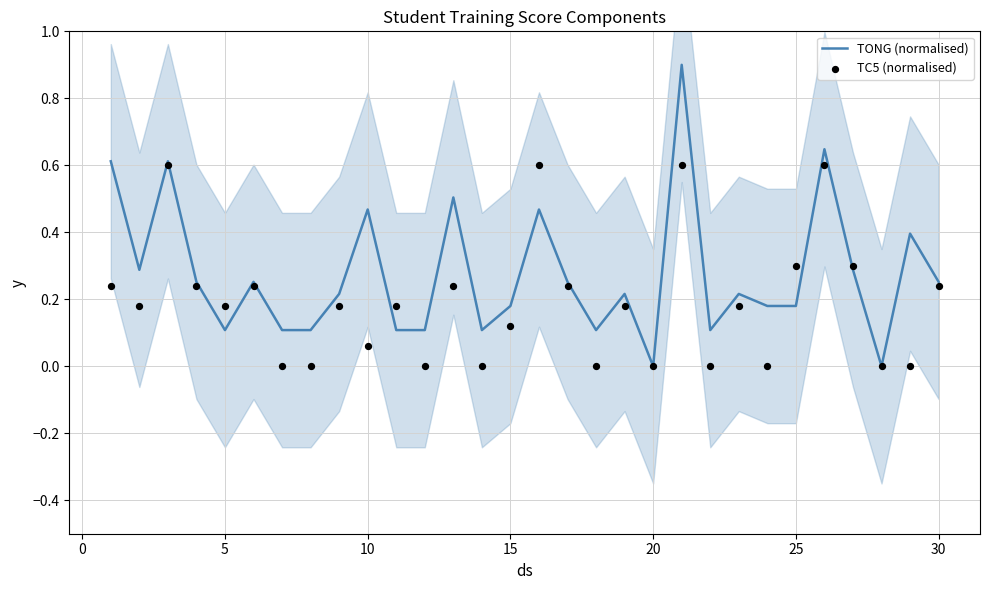

At how many categories does at least one series exceed 0?

28